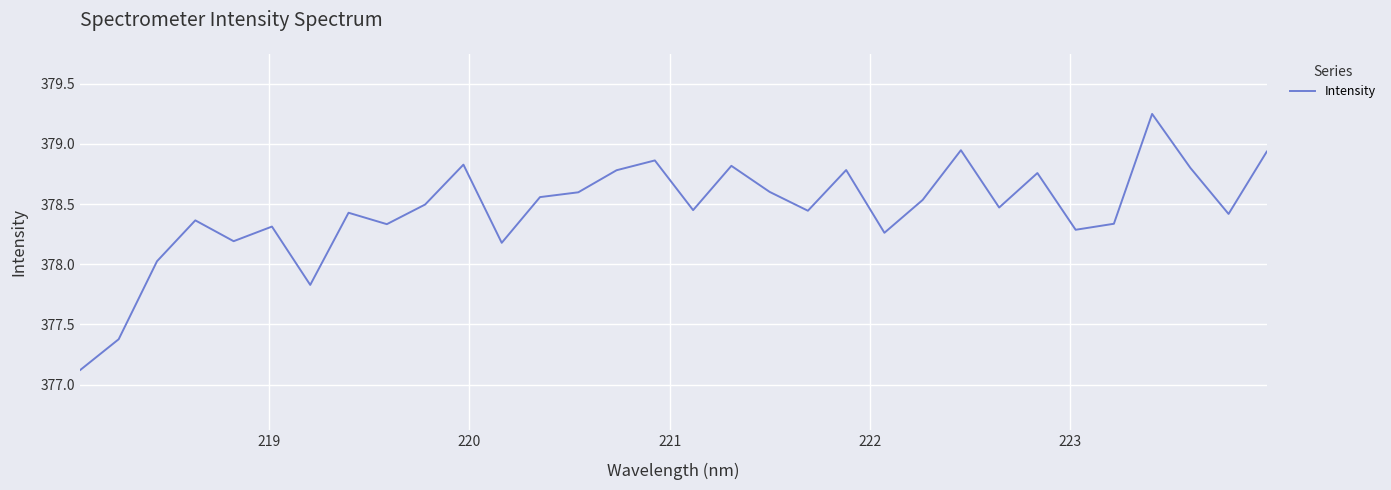

What is the smallest value displayed?

377.1